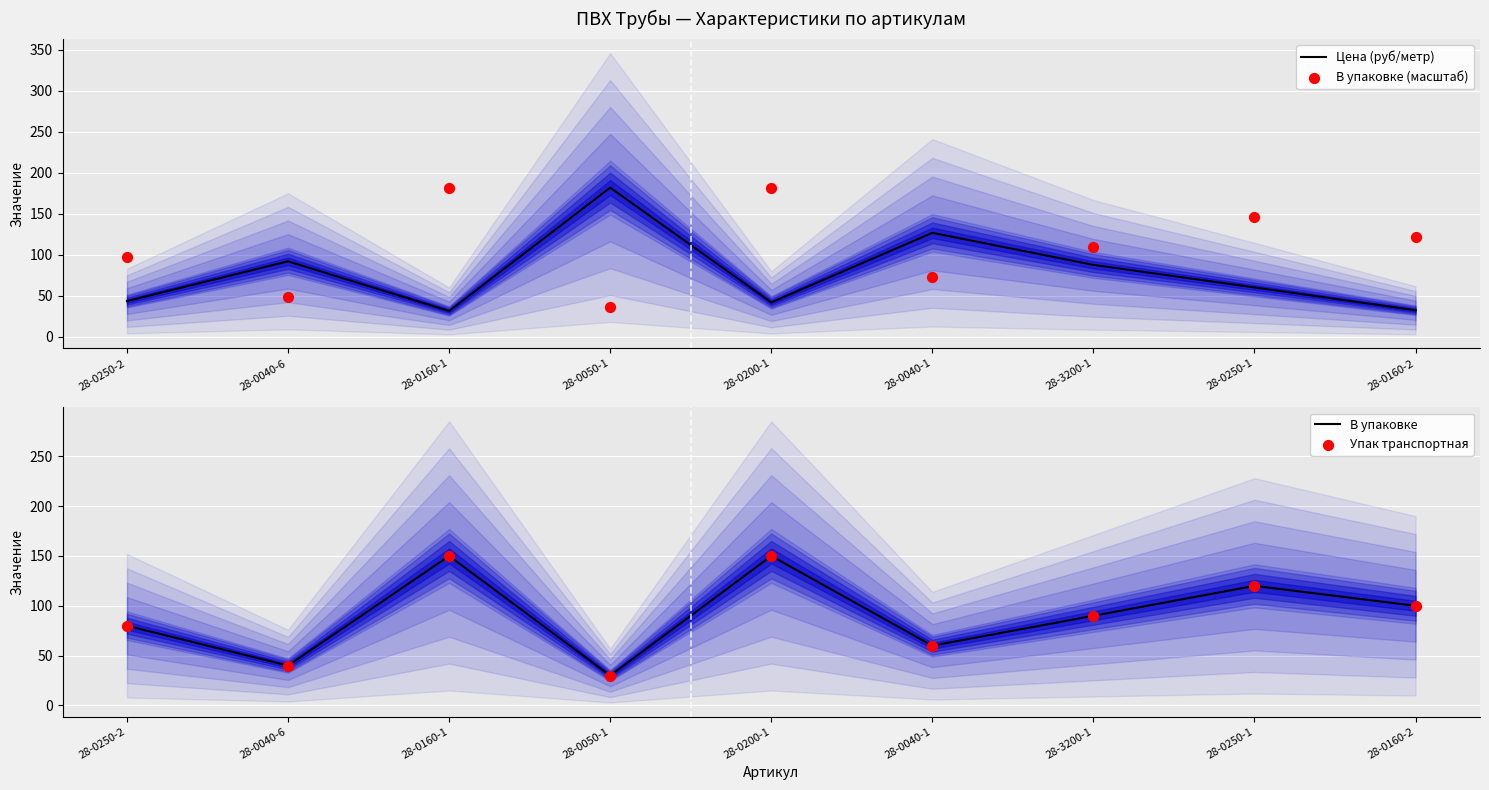

What are all the series names shown in the legend?

Цена (руб/метр), В упаковке (масштаб), В упаковке, Упак транспортная